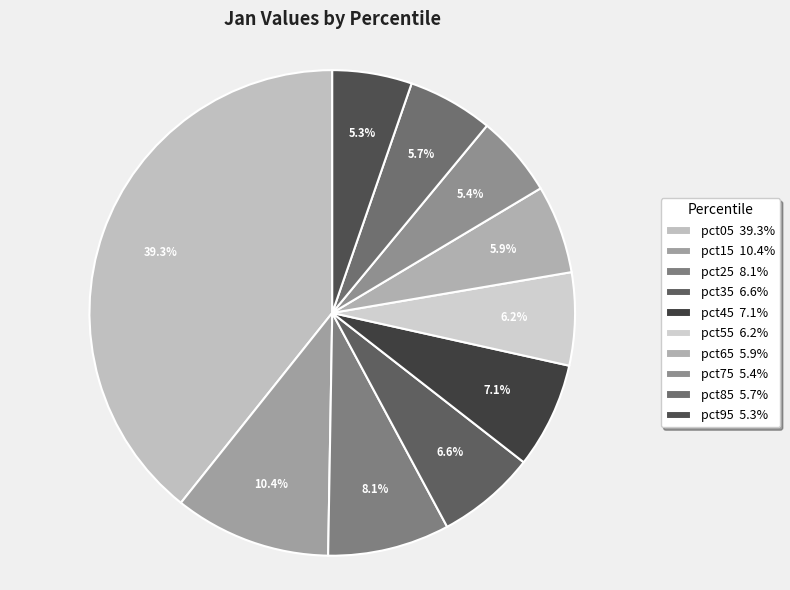

How many slices are in this pie chart?

10